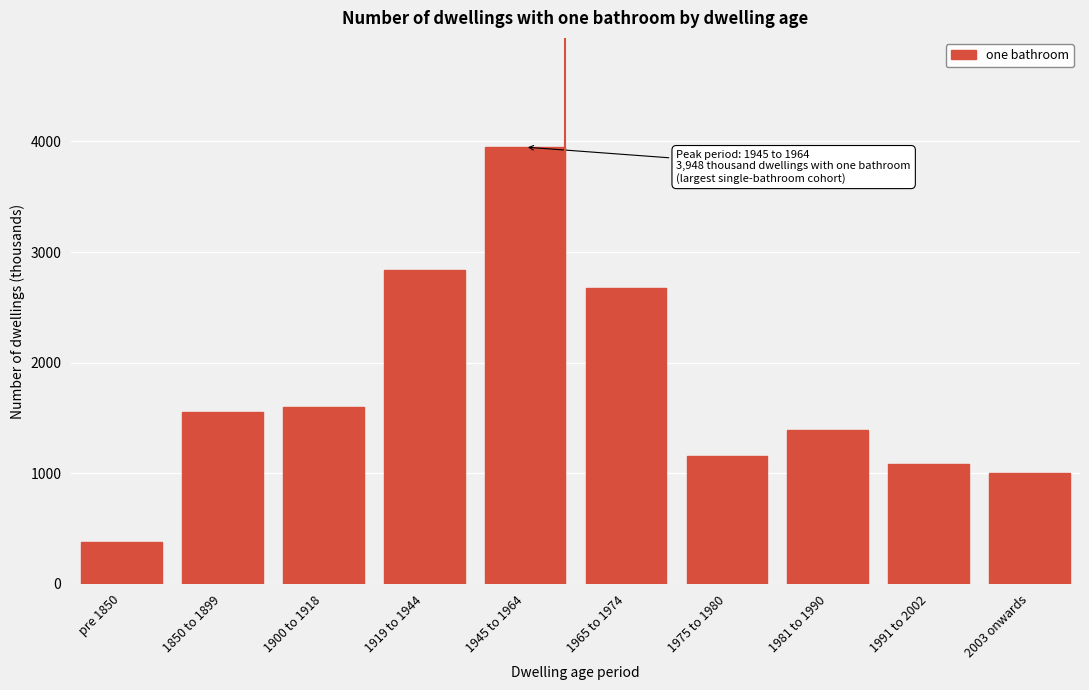

Reading left to right, what are all the values shown in this chart?

pre 1850=383.4	1850 to 1899=1555.6	1900 to 1918=1602.8	1919 to 1944=2833.9	1945 to 1964=3948.0	1965 to 1974=2675.3	1975 to 1980=1161.1	1981 to 1990=1393.8	1991 to 2002=1087.3	2003 onwards=1005.8